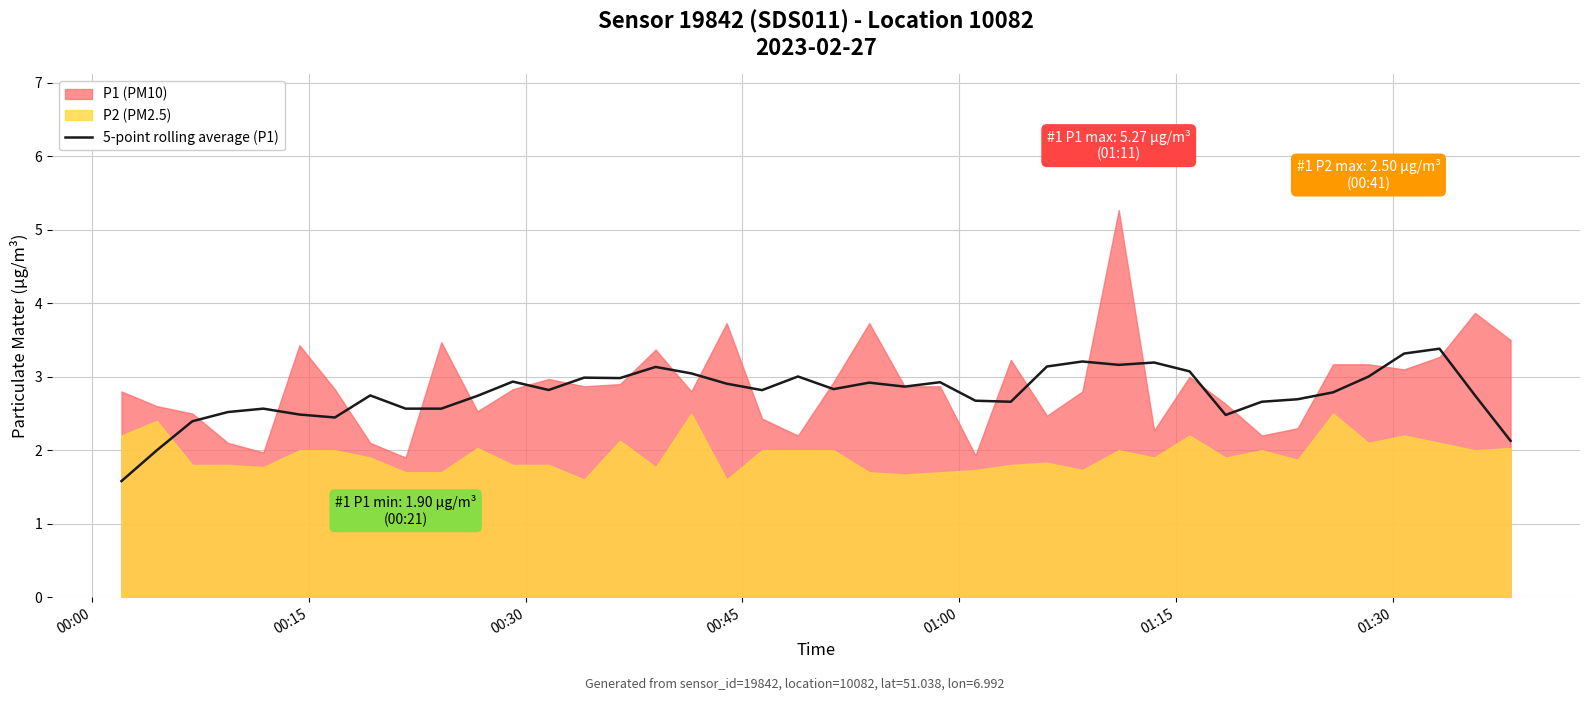

What is the lowest value of the 5-point rolling average (P1) series?

1.6